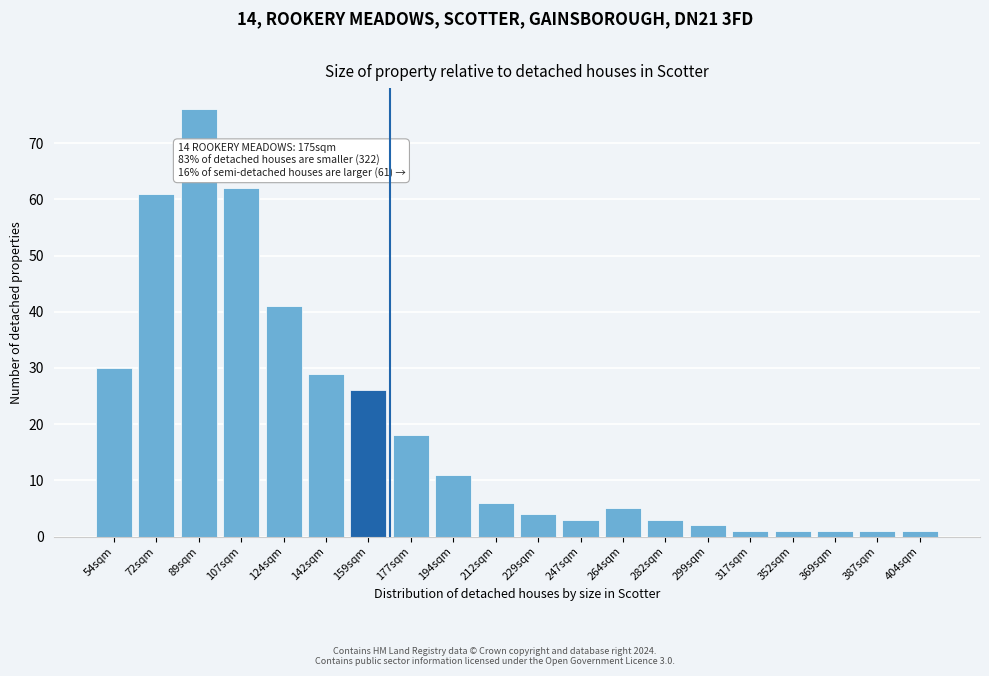

Reading left to right, extract all data points from this chart.

54sqm=30	72sqm=61	89sqm=76	107sqm=62	124sqm=41	142sqm=29	159sqm=26	177sqm=18	194sqm=11	212sqm=6	229sqm=4	247sqm=3	264sqm=5	282sqm=3	299sqm=2	317sqm=1	352sqm=1	369sqm=1	387sqm=1	404sqm=1